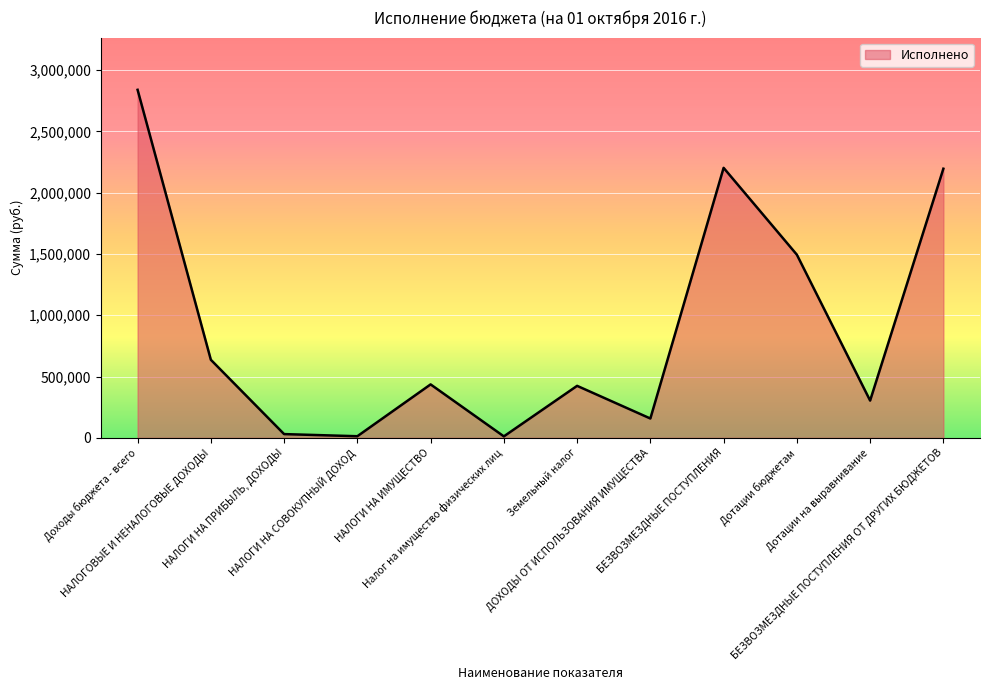

What is the greatest value displayed?

2839672.6